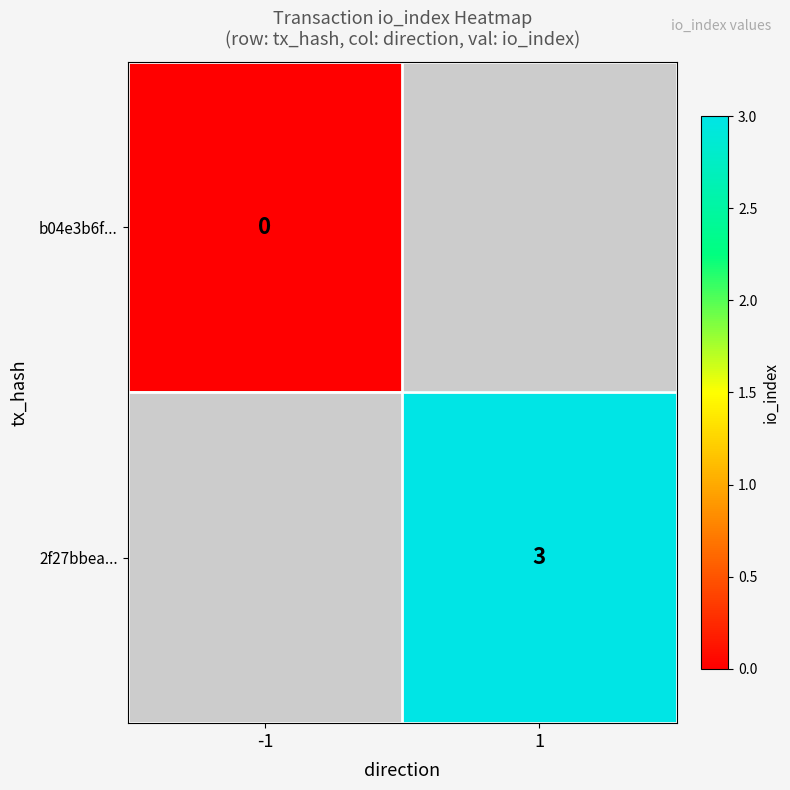

At how many categories does at least one series exceed 0?

1